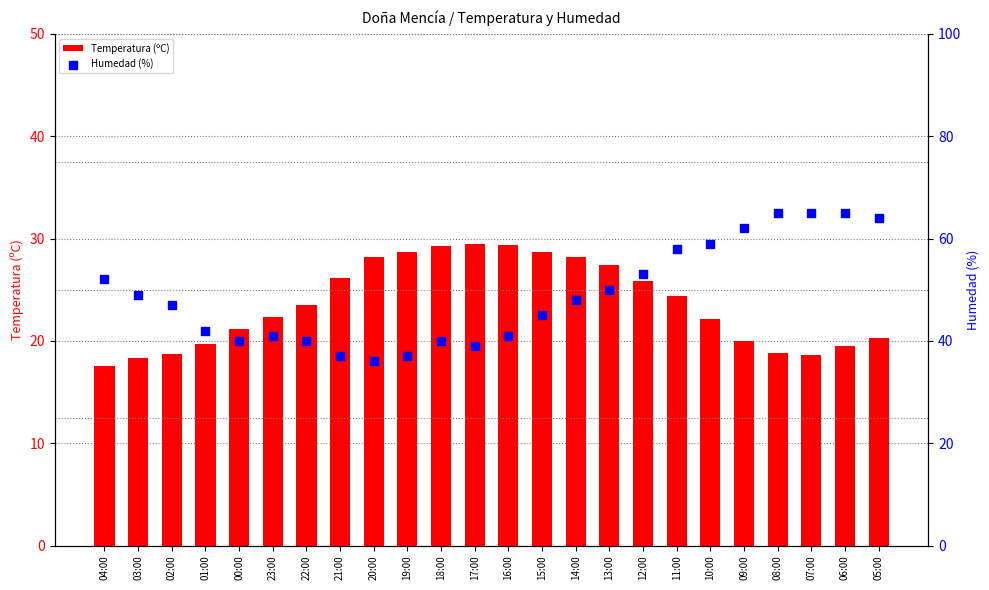

What is the total value across all series at 18:00?

69.3